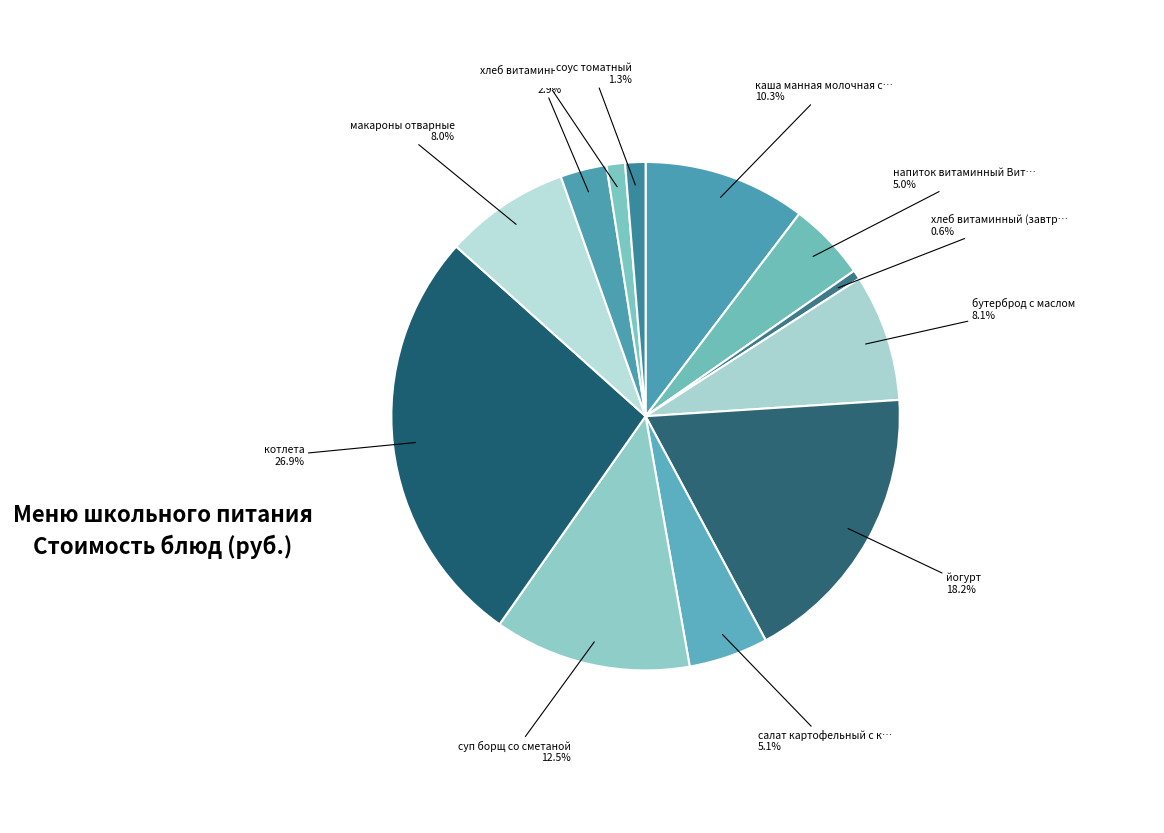

Count the number of slices in the pie.

12